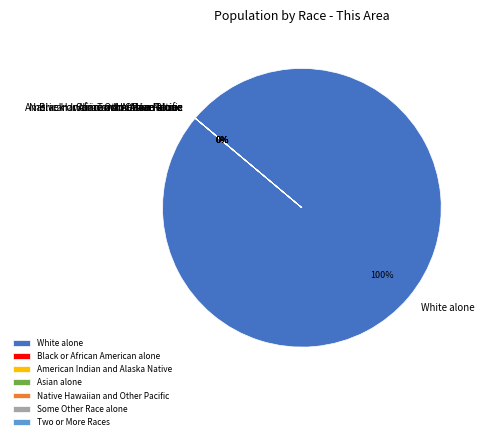

Count the number of slices in the pie.

7